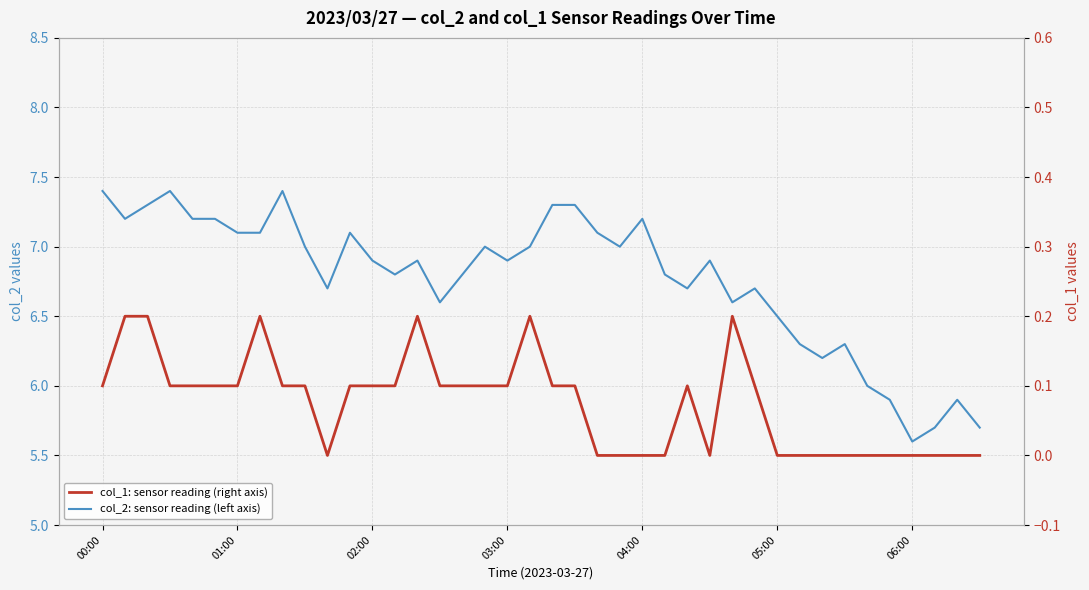

At which category does the chart reach its peak across all series?

00:00